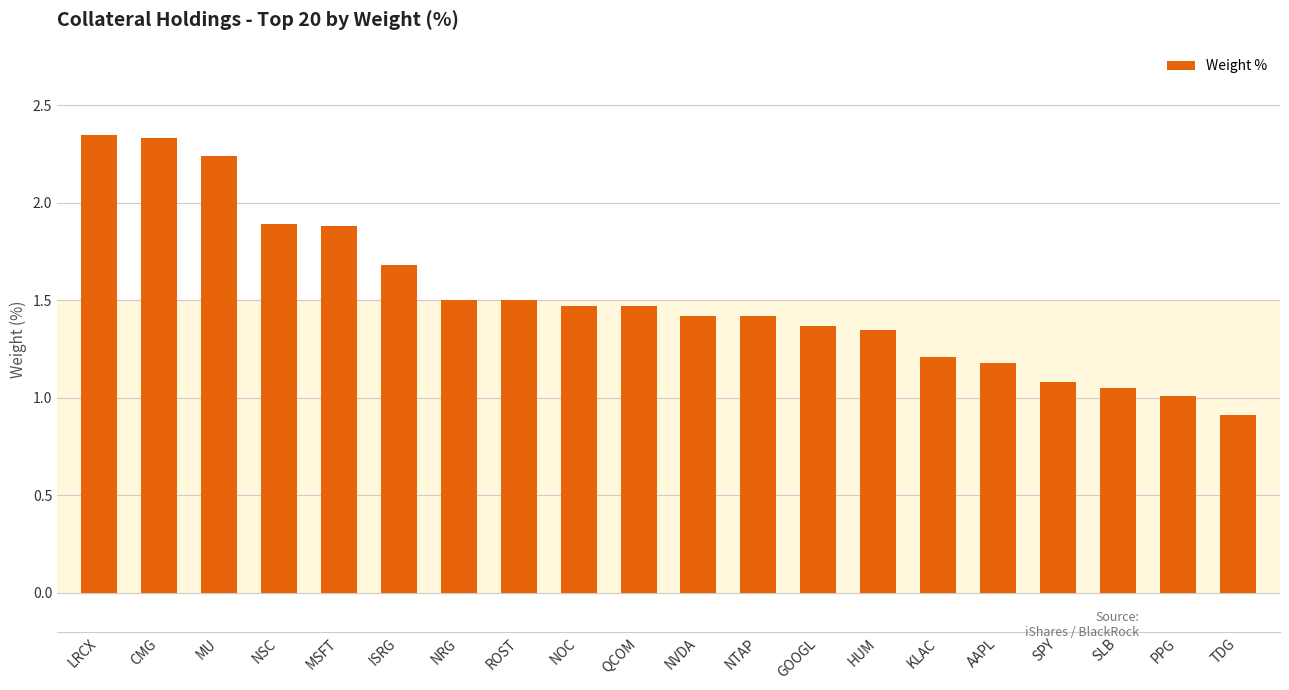

True or false: the data shows 1.5 at NRG.

True